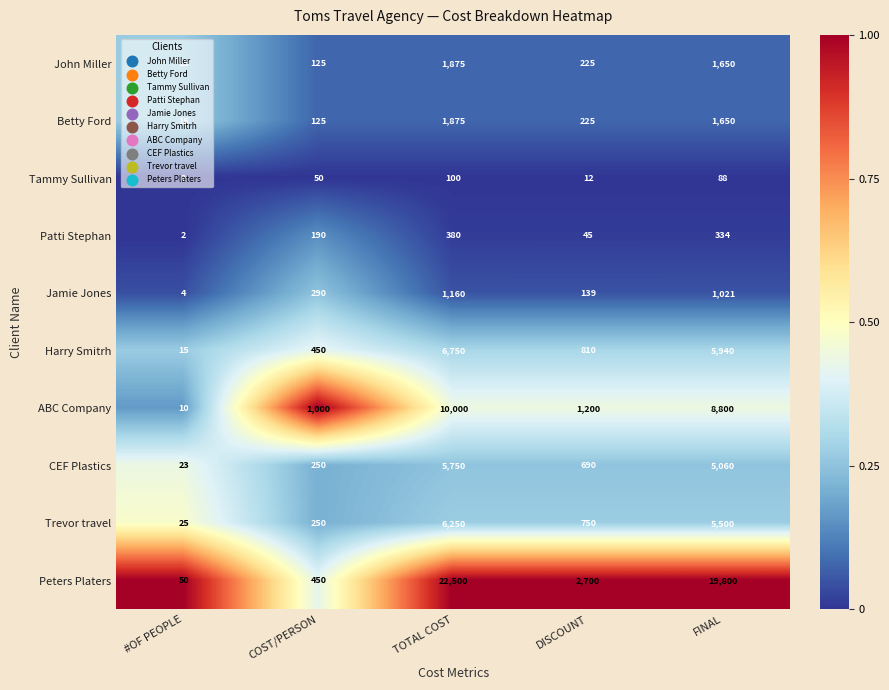

Rank the categories by ABC Company value from highest to lowest.

TOTAL COST, FINAL, DISCOUNT, COST/PERSON, #OF PEOPLE